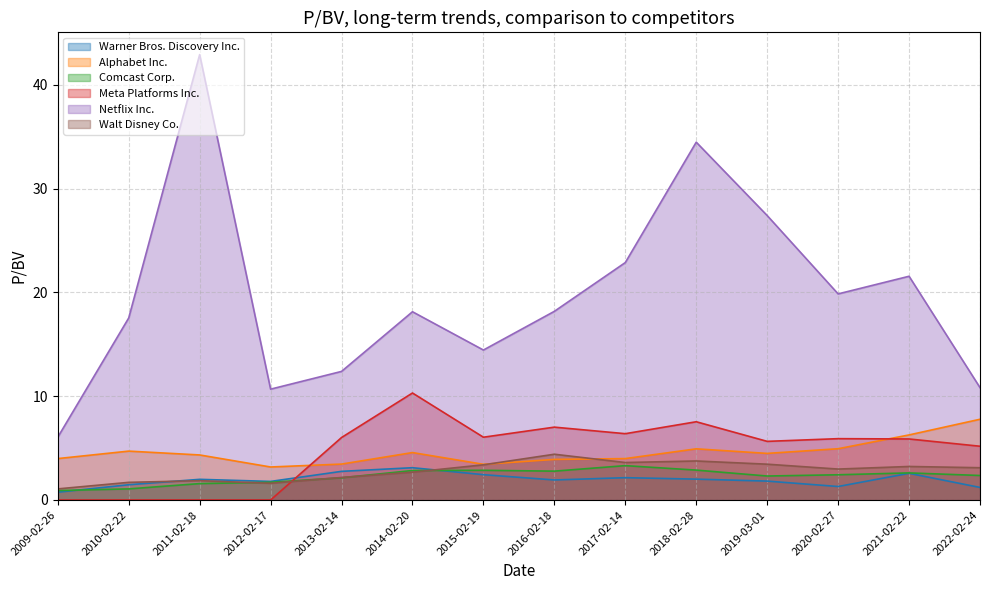

Where is the first local maximum for Meta Platforms Inc.?

2014-02-20